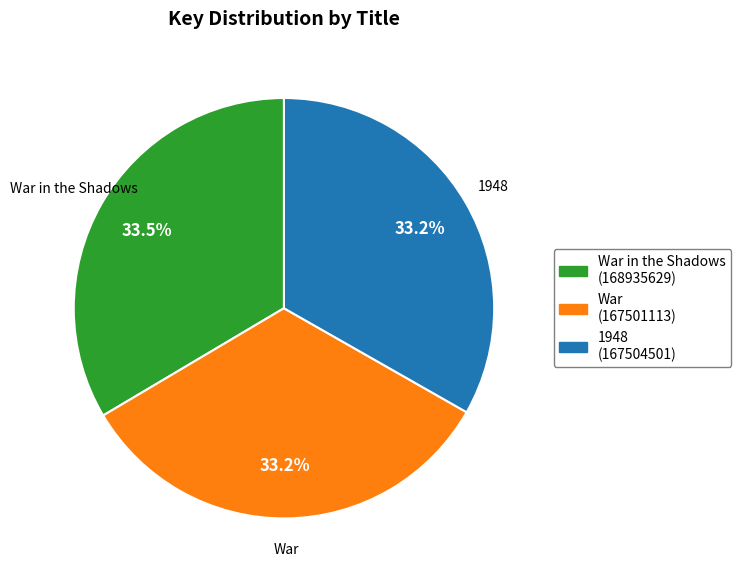

Is there a majority slice in this chart?

No